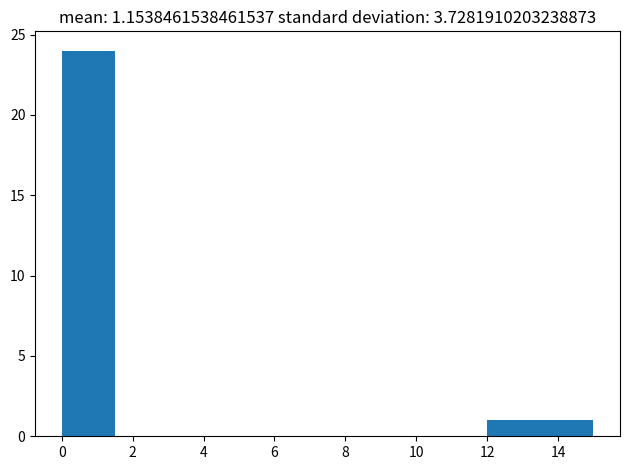

Reading left to right, list every bar in this chart as the range it spans on the x-axis followed by its height. Neither the bar edges nor the heights are printed on the chart, so give them approximately, as read against the axes.

0.0 to 1.5: 24
1.5 to 3.0: 0
3.0 to 4.5: 0
4.5 to 6.0: 0
6.0 to 7.5: 0
7.5 to 9.0: 0
9.0 to 10.5: 0
10.5 to 12.0: 0
12.0 to 13.5: 1
13.5 to 15.0: 1